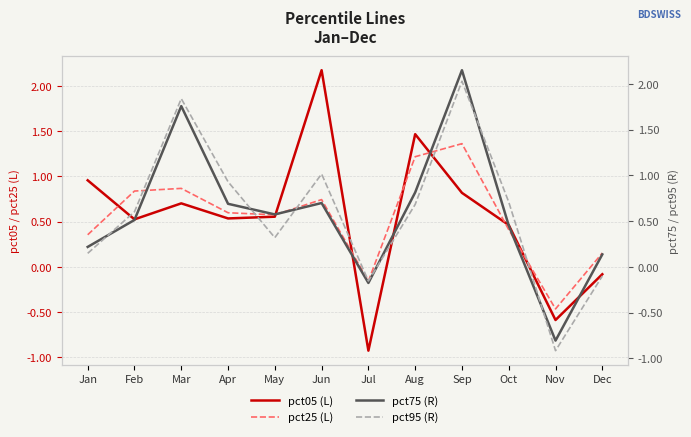

What is the minimum value shown in the chart?

-0.9